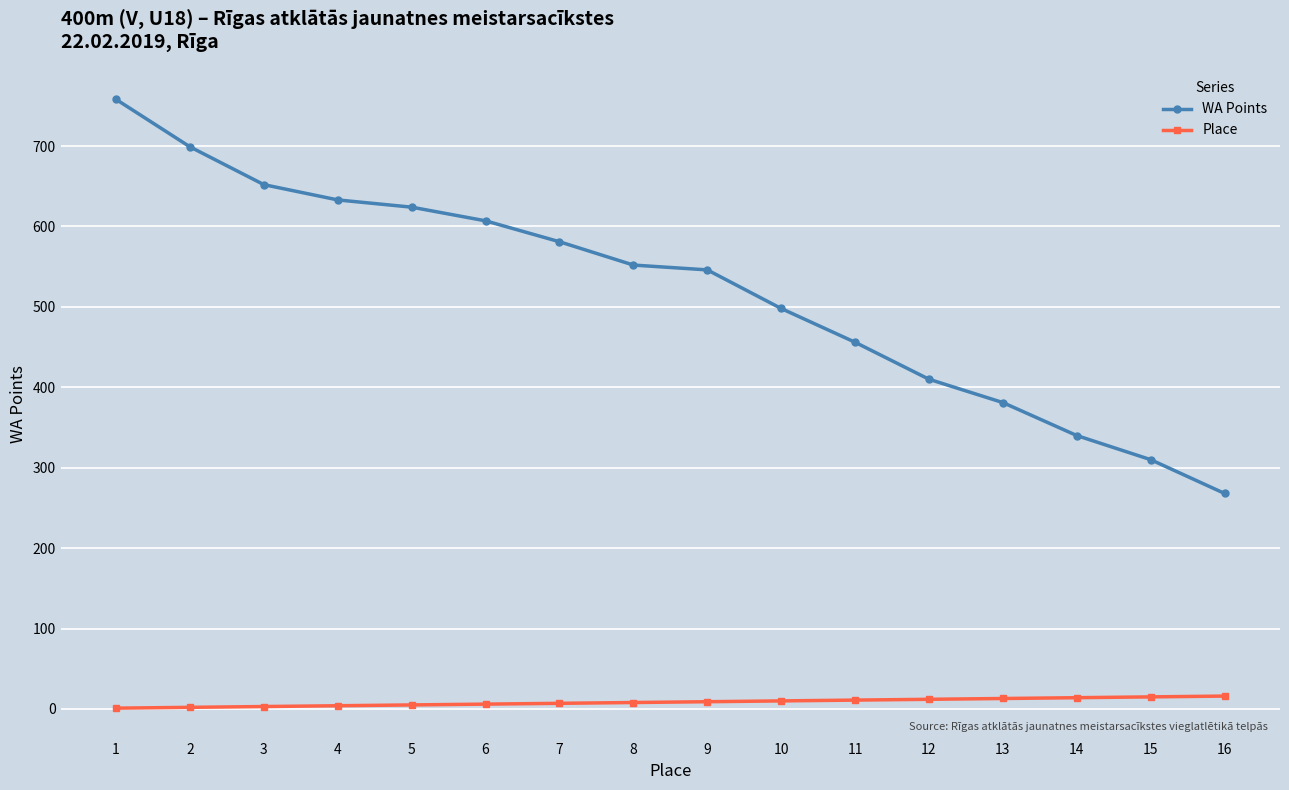

The value of WA Points at 3 is 1076. True or false?

False